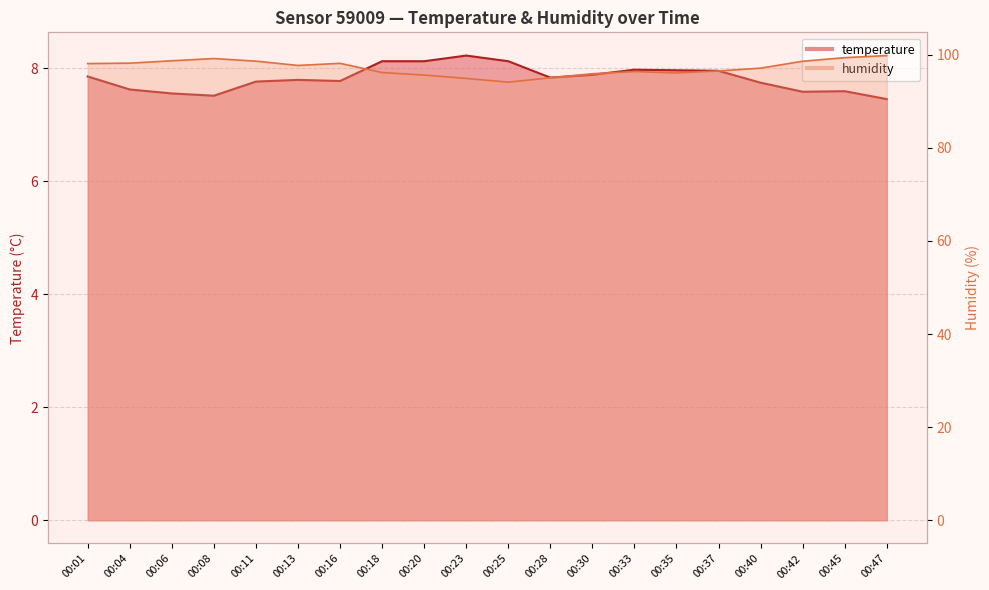

At how many categories does at least one series exceed 91?

20